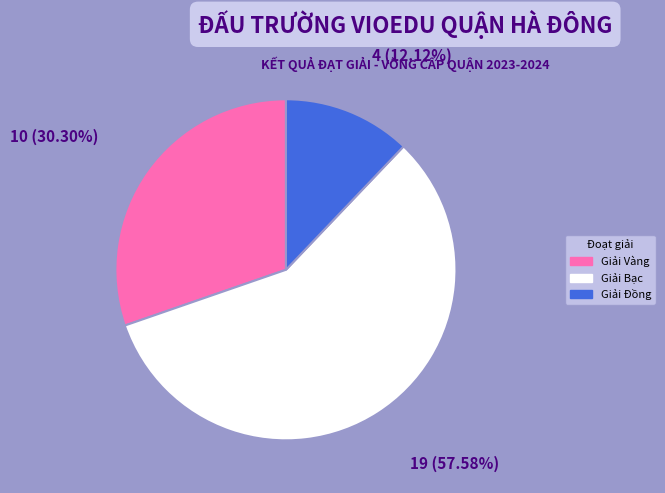

True or false: Giải Vàng accounts for 36% of the total.

False